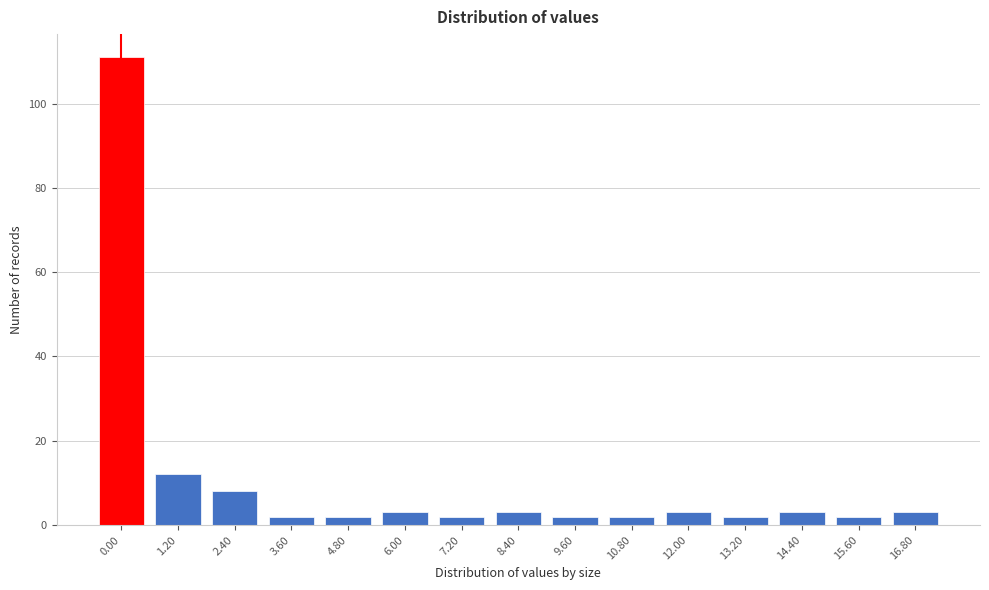

Reading left to right, what are all the values shown in this chart?

0.00=111	1.20=12	2.40=8	3.60=2	4.80=2	6.00=3	7.20=2	8.40=3	9.60=2	10.80=2	12.00=3	13.20=2	14.40=3	15.60=2	16.80=3